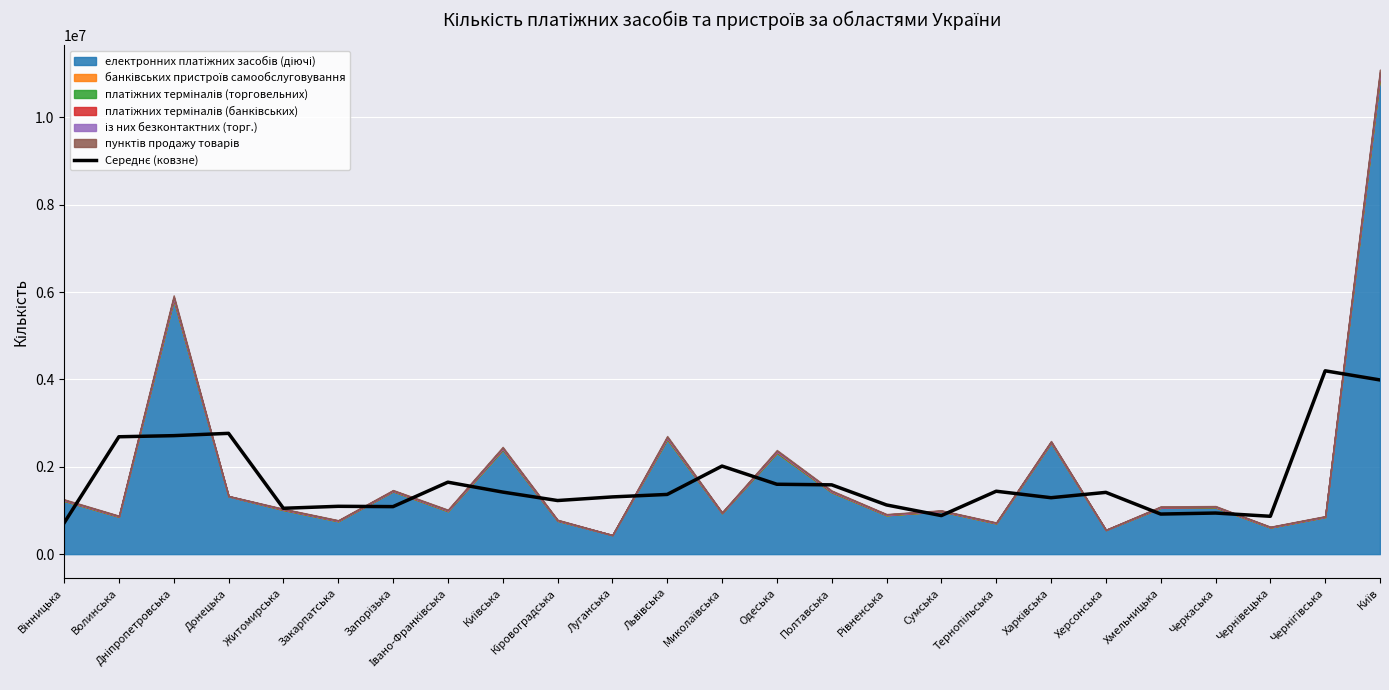

Reading right to left, transcribe all the data shown in this chart.

Київ=3988792.7	Чернігівська=4198018.0	Чернівецька=866499.3	Черкаська=940936.3	Хмельницька=917667.7	Херсонська=1414241.3	Харківська=1291787.0	Тернопільська=1440382.7	Сумська=882453.0	Рівненська=1126019.3	Полтавська=1586549.3	Одеська=1600099.0	Миколаївська=2016352.3	Львівська=1367038.7	Луганська=1310290.7	Кіровоградська=1227251.3	Київська=1420940.3	Івано-Франківська=1647580.3	Запорізька=1087955.7	Закарпатська=1095020.3	Житомирська=1049865.0	Донецька=2766124.0	Дніпропетровська=2713107.7	Волинська=2687693.3	Вінницька=712276.0